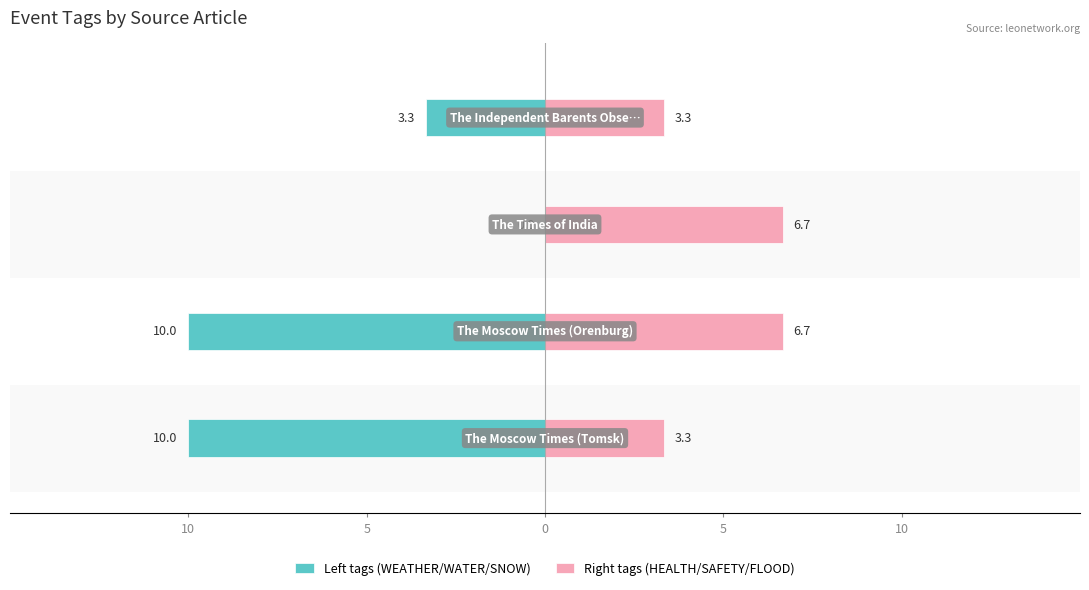

At how many categories does at least one series exceed 2?

4